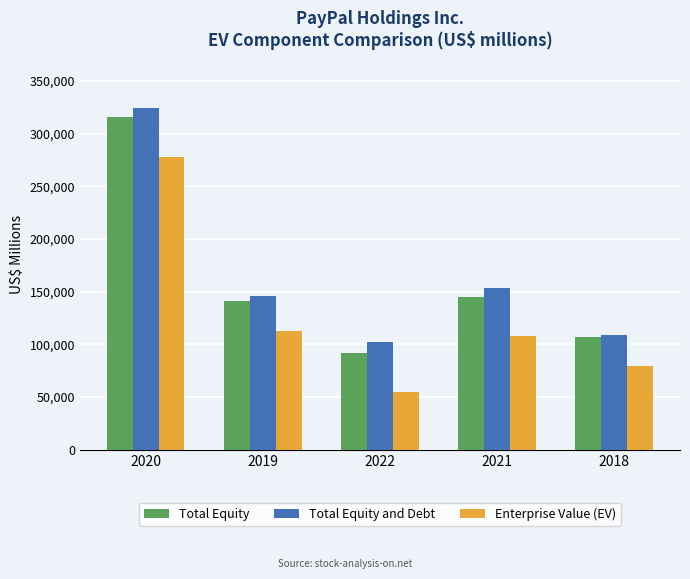

Reading right to left, list all the values displayed in this chart.

Total Equity: 2018=106586	2021=144810	2022=91415	2019=140670	2020=315606
Total Equity and Debt: 2018=108584	2021=153858	2022=102250	2019=145635	2020=324545
Enterprise Value (EV): 2018=79413	2021=108217	2022=55025	2019=112347	2020=278044